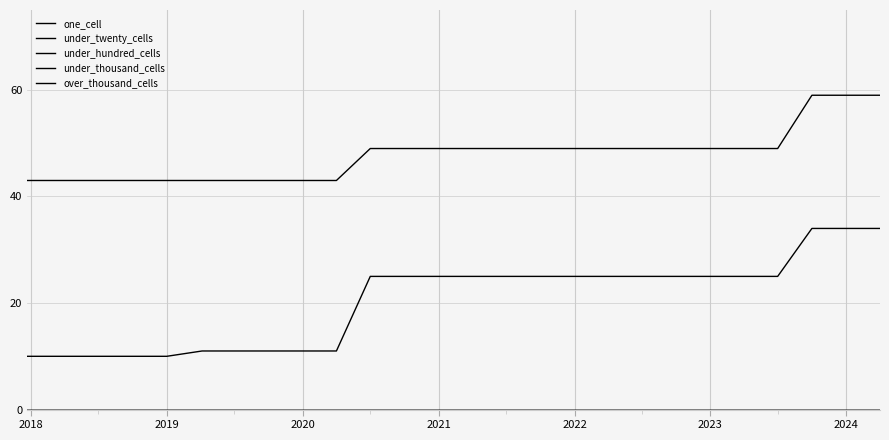

True or false: under_hundred_cells and under_twenty_cells cross at least once.

False